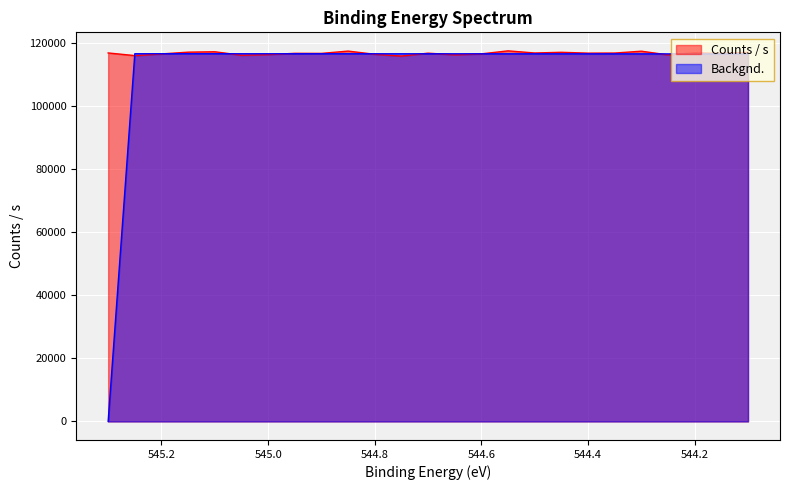

What is the label of the 20th point from the left?

544.35